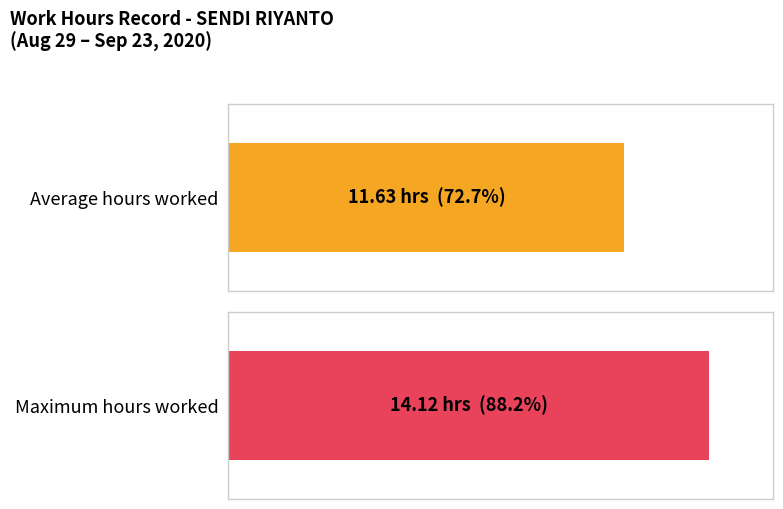

Does the chart contain stacked bars?

No